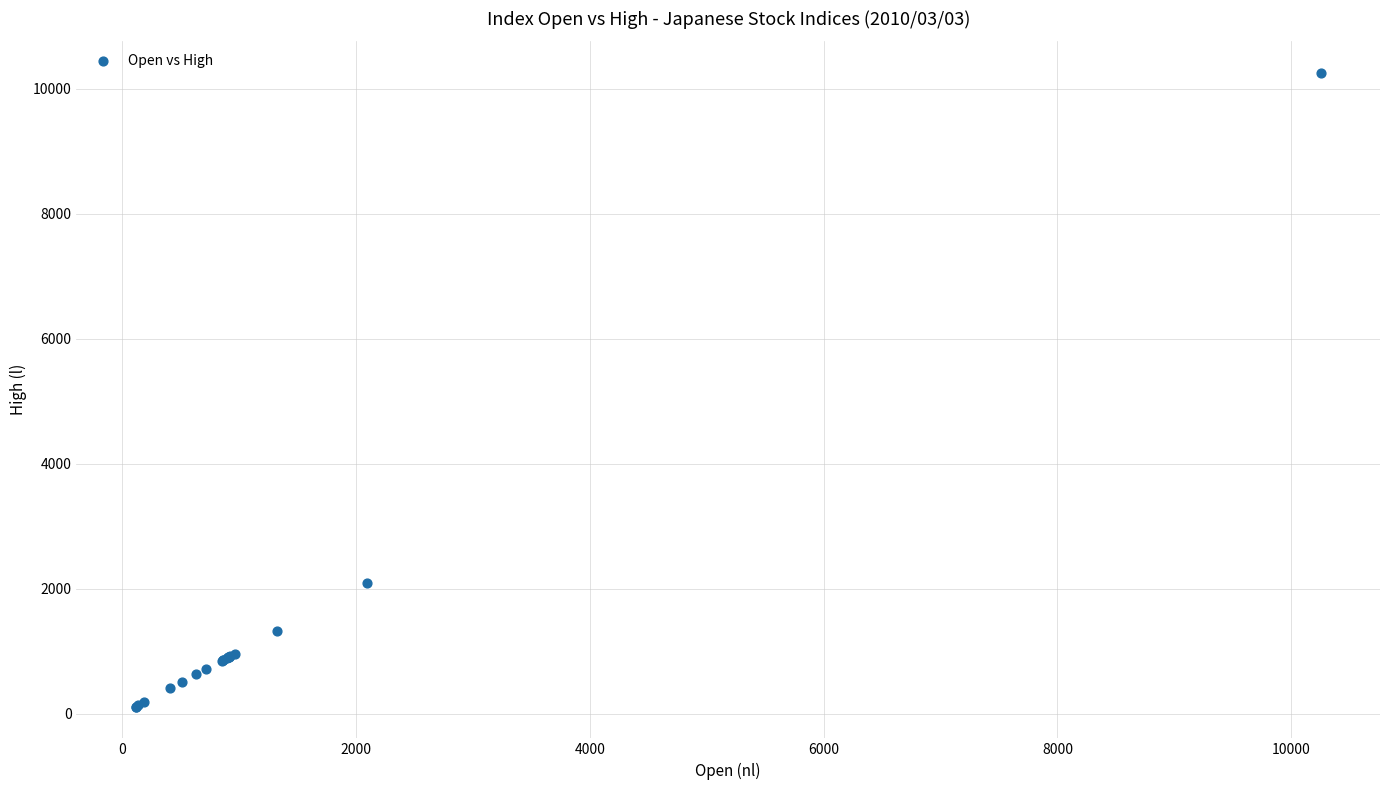

What Y value in the scatter plot is closest to 5184?

2093.6